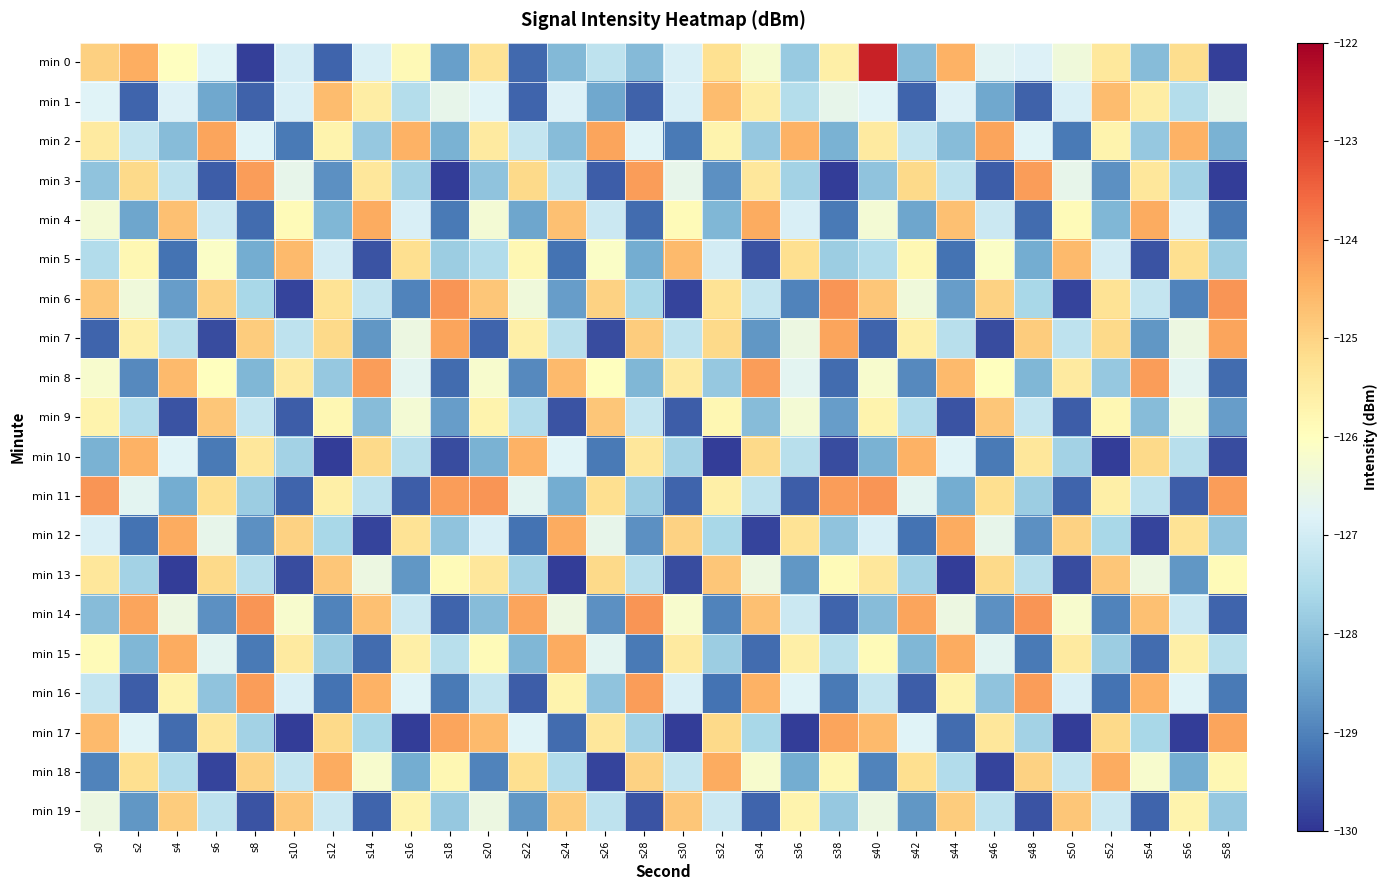

Reading left to right, extract all data points from this chart.

min 0: s0=-124.9	s2=-124.4	s4=-126.0	s6=-126.8	s8=-129.9	s10=-127.0	s12=-129.4	s14=-126.9	s16=-125.9	s18=-128.6	s20=-125.3	s22=-129.3	s24=-128.2	s26=-127.3	s28=-128.1	s30=-126.9	s32=-125.2	s34=-126.2	s36=-127.9	s38=-125.6	s40=-122.6	s42=-128.1	s44=-124.5	s46=-126.7	s48=-126.8	s50=-126.4	s52=-125.4	s54=-128.1	s56=-125.2	s58=-129.9
min 1: s0=-126.8	s2=-129.4	s4=-126.8	s6=-128.5	s8=-129.4	s10=-126.9	s12=-124.6	s14=-125.6	s16=-127.4	s18=-126.6	s20=-126.8	s22=-129.4	s24=-126.8	s26=-128.5	s28=-129.4	s30=-126.9	s32=-124.6	s34=-125.6	s36=-127.4	s38=-126.6	s40=-126.8	s42=-129.4	s44=-126.8	s46=-128.5	s48=-129.4	s50=-126.9	s52=-124.6	s54=-125.6	s56=-127.4	s58=-126.6
min 2: s0=-125.5	s2=-127.2	s4=-128.1	s6=-124.3	s8=-126.8	s10=-129.1	s12=-125.7	s14=-127.9	s16=-124.5	s18=-128.3	s20=-125.5	s22=-127.2	s24=-128.1	s26=-124.3	s28=-126.8	s30=-129.1	s32=-125.7	s34=-127.9	s36=-124.5	s38=-128.3	s40=-125.5	s42=-127.2	s44=-128.1	s46=-124.3	s48=-126.8	s50=-129.1	s52=-125.7	s54=-127.9	s56=-124.5	s58=-128.3
min 3: s0=-128.0	s2=-125.1	s4=-127.3	s6=-129.5	s8=-124.2	s10=-126.6	s12=-128.8	s14=-125.4	s16=-127.7	s18=-129.9	s20=-128.0	s22=-125.1	s24=-127.3	s26=-129.5	s28=-124.2	s30=-126.6	s32=-128.8	s34=-125.4	s36=-127.7	s38=-129.9	s40=-128.0	s42=-125.1	s44=-127.3	s46=-129.5	s48=-124.2	s50=-126.6	s52=-128.8	s54=-125.4	s56=-127.7	s58=-129.9
min 4: s0=-126.3	s2=-128.5	s4=-124.7	s6=-127.1	s8=-129.3	s10=-125.9	s12=-128.2	s14=-124.4	s16=-126.9	s18=-129.1	s20=-126.3	s22=-128.5	s24=-124.7	s26=-127.1	s28=-129.3	s30=-125.9	s32=-128.2	s34=-124.4	s36=-126.9	s38=-129.1	s40=-126.3	s42=-128.5	s44=-124.7	s46=-127.1	s48=-129.3	s50=-125.9	s52=-128.2	s54=-124.4	s56=-126.9	s58=-129.1
min 5: s0=-127.5	s2=-125.8	s4=-129.2	s6=-126.1	s8=-128.4	s10=-124.6	s12=-127.0	s14=-129.6	s16=-125.2	s18=-127.8	s20=-127.5	s22=-125.8	s24=-129.2	s26=-126.1	s28=-128.4	s30=-124.6	s32=-127.0	s34=-129.6	s36=-125.2	s38=-127.8	s40=-127.5	s42=-125.8	s44=-129.2	s46=-126.1	s48=-128.4	s50=-124.6	s52=-127.0	s54=-129.6	s56=-125.2	s58=-127.8
min 6: s0=-124.8	s2=-126.4	s4=-128.6	s6=-125.0	s8=-127.6	s10=-129.8	s12=-125.3	s14=-127.2	s16=-129.0	s18=-124.1	s20=-124.8	s22=-126.4	s24=-128.6	s26=-125.0	s28=-127.6	s30=-129.8	s32=-125.3	s34=-127.2	s36=-129.0	s38=-124.1	s40=-124.8	s42=-126.4	s44=-128.6	s46=-125.0	s48=-127.6	s50=-129.8	s52=-125.3	s54=-127.2	s56=-129.0	s58=-124.1
min 7: s0=-129.4	s2=-125.6	s4=-127.4	s6=-129.7	s8=-124.9	s10=-127.3	s12=-125.1	s14=-128.7	s16=-126.5	s18=-124.3	s20=-129.4	s22=-125.6	s24=-127.4	s26=-129.7	s28=-124.9	s30=-127.3	s32=-125.1	s34=-128.7	s36=-126.5	s38=-124.3	s40=-129.4	s42=-125.6	s44=-127.4	s46=-129.7	s48=-124.9	s50=-127.3	s52=-125.1	s54=-128.7	s56=-126.5	s58=-124.3
min 8: s0=-126.2	s2=-128.9	s4=-124.6	s6=-126.0	s8=-128.2	s10=-125.5	s12=-127.9	s14=-124.2	s16=-126.7	s18=-129.3	s20=-126.2	s22=-128.9	s24=-124.6	s26=-126.0	s28=-128.2	s30=-125.5	s32=-127.9	s34=-124.2	s36=-126.7	s38=-129.3	s40=-126.2	s42=-128.9	s44=-124.6	s46=-126.0	s48=-128.2	s50=-125.5	s52=-127.9	s54=-124.2	s56=-126.7	s58=-129.3
min 9: s0=-125.7	s2=-127.5	s4=-129.6	s6=-124.8	s8=-127.2	s10=-129.5	s12=-125.8	s14=-128.1	s16=-126.3	s18=-128.6	s20=-125.7	s22=-127.5	s24=-129.6	s26=-124.8	s28=-127.2	s30=-129.5	s32=-125.8	s34=-128.1	s36=-126.3	s38=-128.6	s40=-125.7	s42=-127.5	s44=-129.6	s46=-124.8	s48=-127.2	s50=-129.5	s52=-125.8	s54=-128.1	s56=-126.3	s58=-128.6
min 10: s0=-128.3	s2=-124.5	s4=-126.8	s6=-129.1	s8=-125.4	s10=-127.7	s12=-129.9	s14=-125.1	s16=-127.4	s18=-129.7	s20=-128.3	s22=-124.5	s24=-126.8	s26=-129.1	s28=-125.4	s30=-127.7	s32=-129.9	s34=-125.1	s36=-127.4	s38=-129.7	s40=-128.3	s42=-124.5	s44=-126.8	s46=-129.1	s48=-125.4	s50=-127.7	s52=-129.9	s54=-125.1	s56=-127.4	s58=-129.7
min 11: s0=-124.1	s2=-126.7	s4=-128.4	s6=-125.2	s8=-127.8	s10=-129.4	s12=-125.6	s14=-127.3	s16=-129.5	s18=-124.2	s20=-124.1	s22=-126.7	s24=-128.4	s26=-125.2	s28=-127.8	s30=-129.4	s32=-125.6	s34=-127.3	s36=-129.5	s38=-124.2	s40=-124.1	s42=-126.7	s44=-128.4	s46=-125.2	s48=-127.8	s50=-129.4	s52=-125.6	s54=-127.3	s56=-129.5	s58=-124.2
min 12: s0=-126.9	s2=-129.2	s4=-124.4	s6=-126.6	s8=-128.8	s10=-125.0	s12=-127.6	s14=-129.8	s16=-125.3	s18=-128.0	s20=-126.9	s22=-129.2	s24=-124.4	s26=-126.6	s28=-128.8	s30=-125.0	s32=-127.6	s34=-129.8	s36=-125.3	s38=-128.0	s40=-126.9	s42=-129.2	s44=-124.4	s46=-126.6	s48=-128.8	s50=-125.0	s52=-127.6	s54=-129.8	s56=-125.3	s58=-128.0
min 13: s0=-125.4	s2=-127.7	s4=-129.9	s6=-125.1	s8=-127.4	s10=-129.7	s12=-124.8	s14=-126.5	s16=-128.7	s18=-125.9	s20=-125.4	s22=-127.7	s24=-129.9	s26=-125.1	s28=-127.4	s30=-129.7	s32=-124.8	s34=-126.5	s36=-128.7	s38=-125.9	s40=-125.4	s42=-127.7	s44=-129.9	s46=-125.1	s48=-127.4	s50=-129.7	s52=-124.8	s54=-126.5	s56=-128.7	s58=-125.9
min 14: s0=-128.1	s2=-124.3	s4=-126.5	s6=-128.8	s8=-124.1	s10=-126.2	s12=-129.0	s14=-124.7	s16=-127.1	s18=-129.4	s20=-128.1	s22=-124.3	s24=-126.5	s26=-128.8	s28=-124.1	s30=-126.2	s32=-129.0	s34=-124.7	s36=-127.1	s38=-129.4	s40=-128.1	s42=-124.3	s44=-126.5	s46=-128.8	s48=-124.1	s50=-126.2	s52=-129.0	s54=-124.7	s56=-127.1	s58=-129.4
min 15: s0=-125.9	s2=-128.2	s4=-124.4	s6=-126.7	s8=-129.1	s10=-125.5	s12=-127.8	s14=-129.3	s16=-125.6	s18=-127.4	s20=-125.9	s22=-128.2	s24=-124.4	s26=-126.7	s28=-129.1	s30=-125.5	s32=-127.8	s34=-129.3	s36=-125.6	s38=-127.4	s40=-125.9	s42=-128.2	s44=-124.4	s46=-126.7	s48=-129.1	s50=-125.5	s52=-127.8	s54=-129.3	s56=-125.6	s58=-127.4
min 16: s0=-127.2	s2=-129.5	s4=-125.7	s6=-128.0	s8=-124.2	s10=-126.9	s12=-129.2	s14=-124.5	s16=-126.8	s18=-129.1	s20=-127.2	s22=-129.5	s24=-125.7	s26=-128.0	s28=-124.2	s30=-126.9	s32=-129.2	s34=-124.5	s36=-126.8	s38=-129.1	s40=-127.2	s42=-129.5	s44=-125.7	s46=-128.0	s48=-124.2	s50=-126.9	s52=-129.2	s54=-124.5	s56=-126.8	s58=-129.1
min 17: s0=-124.6	s2=-126.8	s4=-129.3	s6=-125.4	s8=-127.7	s10=-129.9	s12=-125.1	s14=-127.6	s16=-129.9	s18=-124.3	s20=-124.6	s22=-126.8	s24=-129.3	s26=-125.4	s28=-127.7	s30=-129.9	s32=-125.1	s34=-127.6	s36=-129.9	s38=-124.3	s40=-124.6	s42=-126.8	s44=-129.3	s46=-125.4	s48=-127.7	s50=-129.9	s52=-125.1	s54=-127.6	s56=-129.9	s58=-124.3
min 18: s0=-129.0	s2=-125.2	s4=-127.5	s6=-129.8	s8=-125.0	s10=-127.2	s12=-124.4	s14=-126.2	s16=-128.4	s18=-125.8	s20=-129.0	s22=-125.2	s24=-127.5	s26=-129.8	s28=-125.0	s30=-127.2	s32=-124.4	s34=-126.2	s36=-128.4	s38=-125.8	s40=-129.0	s42=-125.2	s44=-127.5	s46=-129.8	s48=-125.0	s50=-127.2	s52=-124.4	s54=-126.2	s56=-128.4	s58=-125.8
min 19: s0=-126.5	s2=-128.7	s4=-124.9	s6=-127.3	s8=-129.6	s10=-124.8	s12=-127.1	s14=-129.4	s16=-125.7	s18=-127.9	s20=-126.5	s22=-128.7	s24=-124.9	s26=-127.3	s28=-129.6	s30=-124.8	s32=-127.1	s34=-129.4	s36=-125.7	s38=-127.9	s40=-126.5	s42=-128.7	s44=-124.9	s46=-127.3	s48=-129.6	s50=-124.8	s52=-127.1	s54=-129.4	s56=-125.7	s58=-127.9